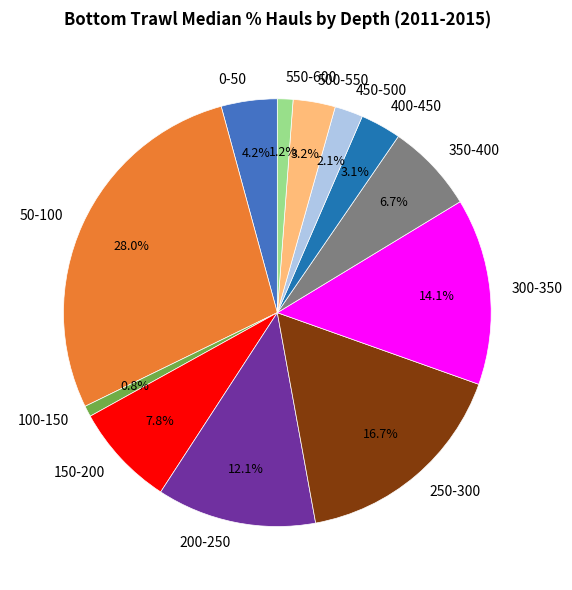

Does 350-400 represent more than half of the total?

No